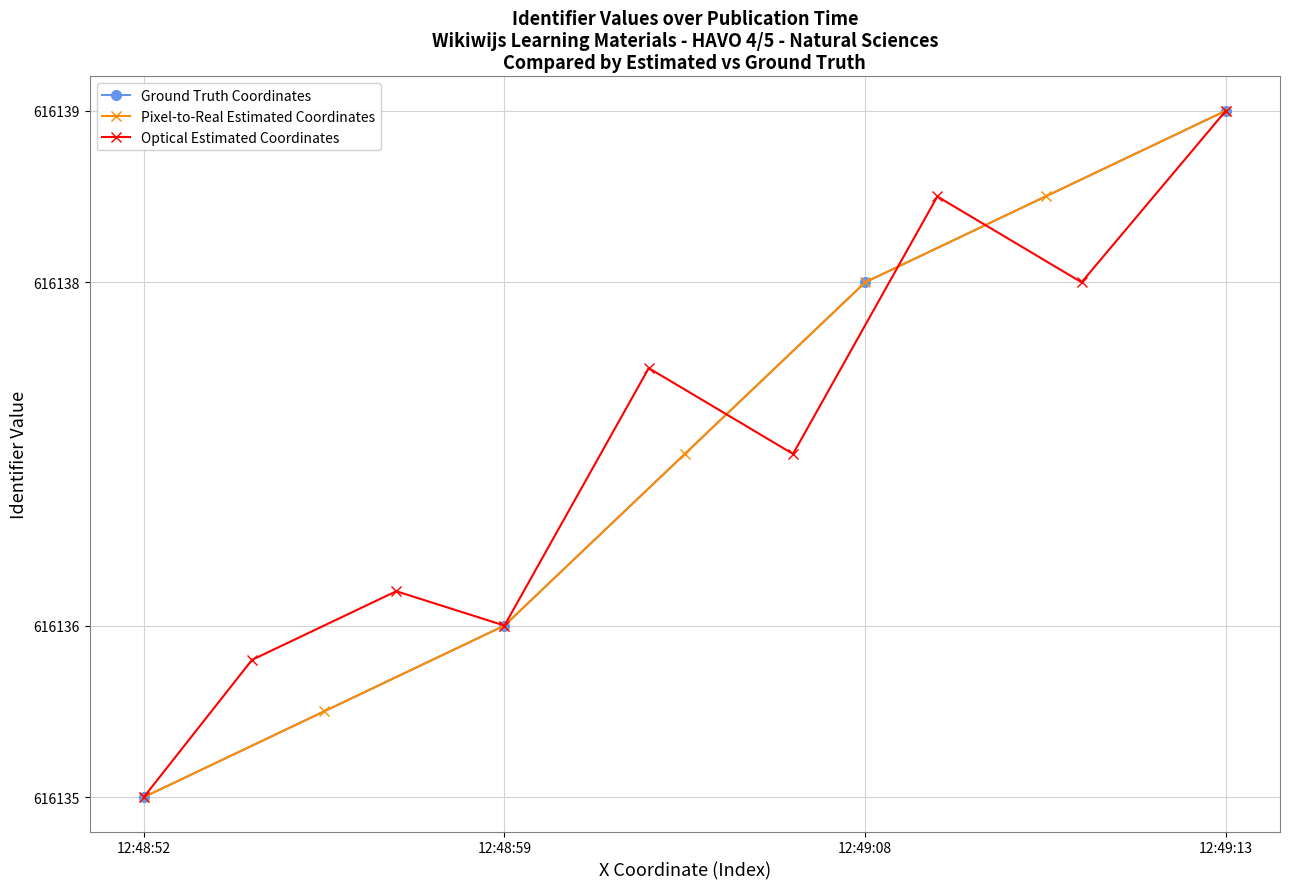

What is the minimum value for Ground Truth Coordinates?

616135